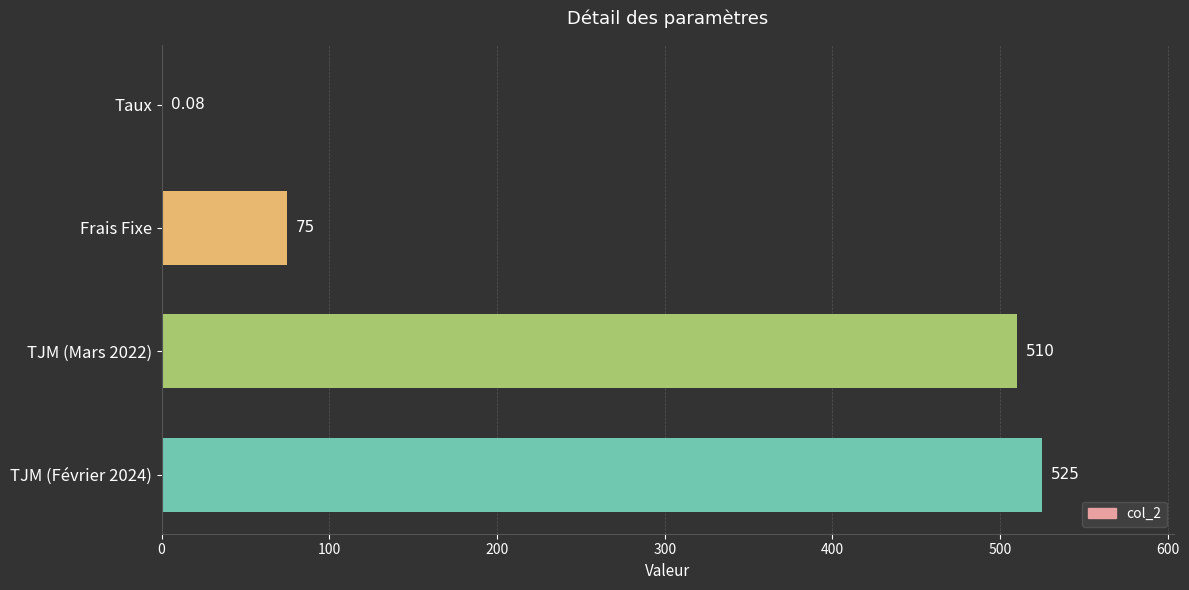

At which label is the value closest to 262?

Frais Fixe